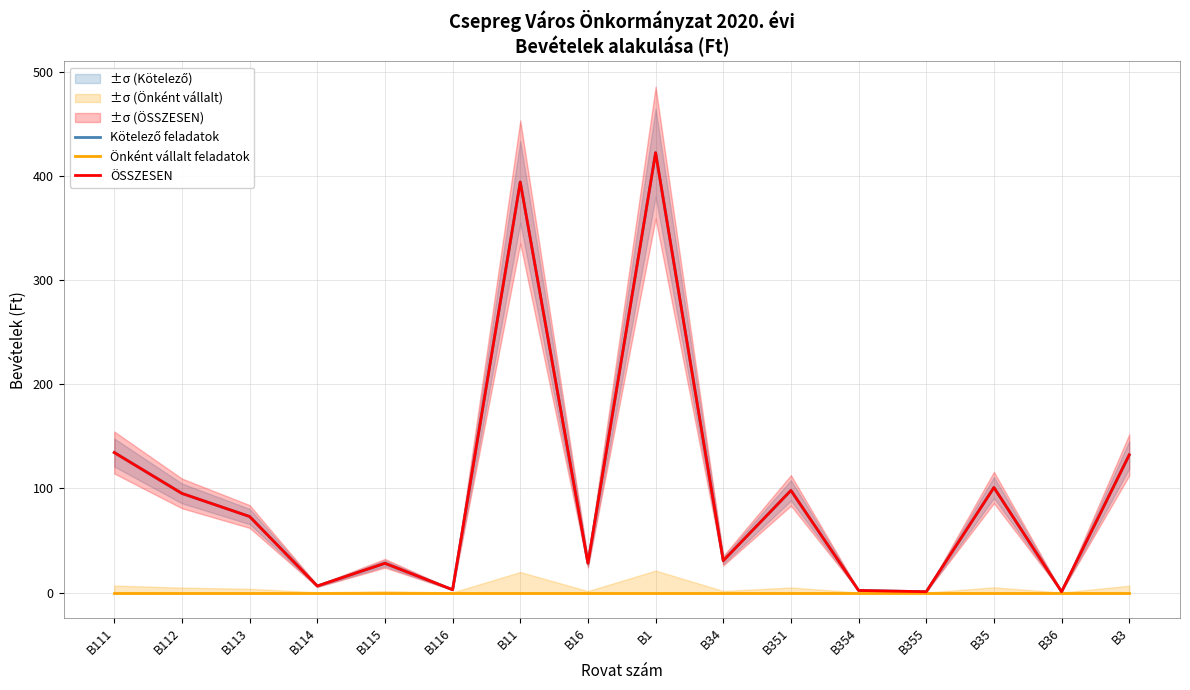

True or false: Önként vállalt feladatok and Kötelező feladatok intersect in this chart.

False